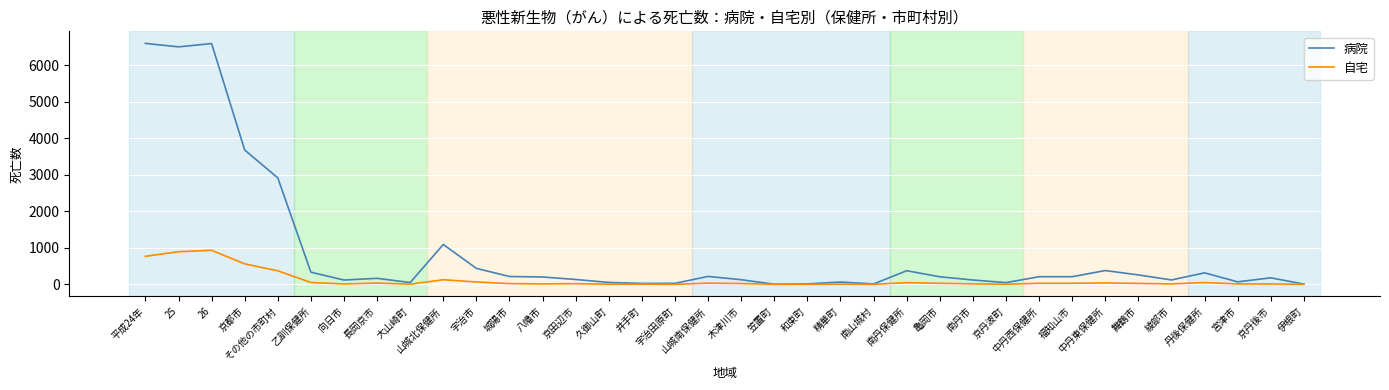

Where is the first local minimum for 病院?

25